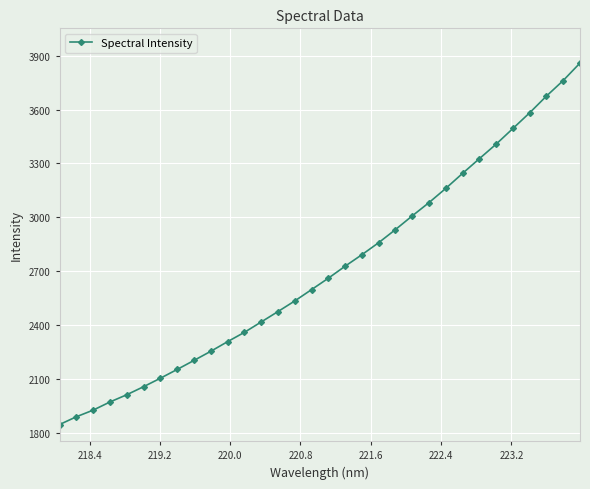

What is the difference between the maximum and minimum values?

2010.1